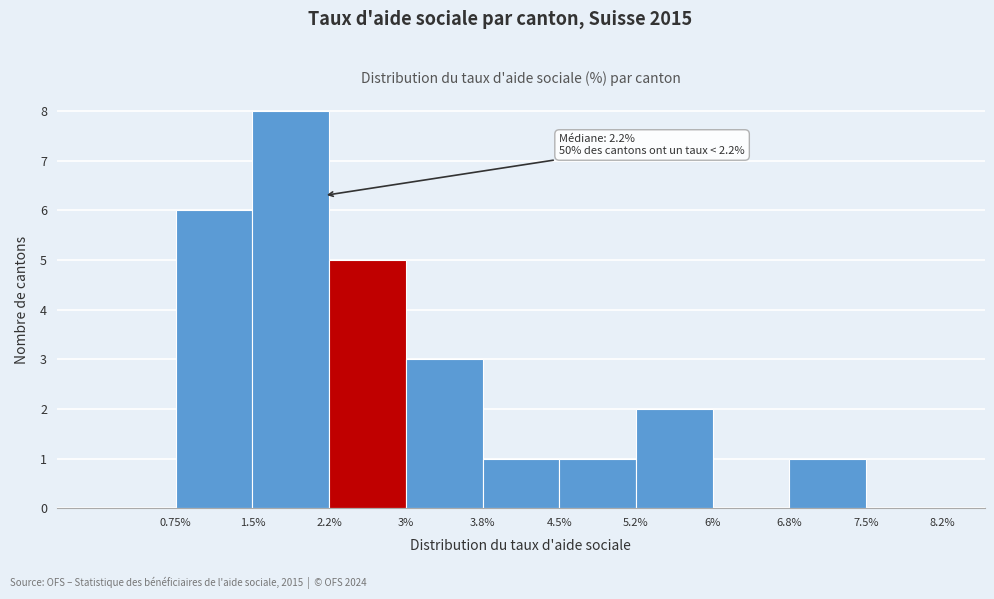

Which range on the x-axis has the tallest bar?

1.50 to 2.25